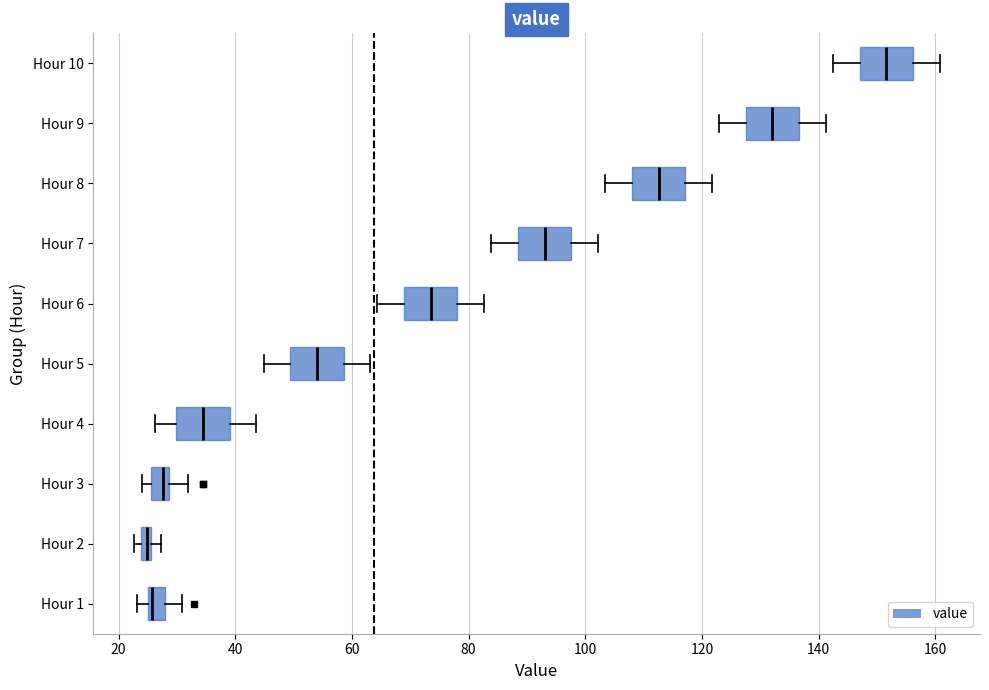

Where is the right edge of the box for Hour 9 on the x-axis? The values are not printed on the chart, so give them approximately, as read against the axis.

136